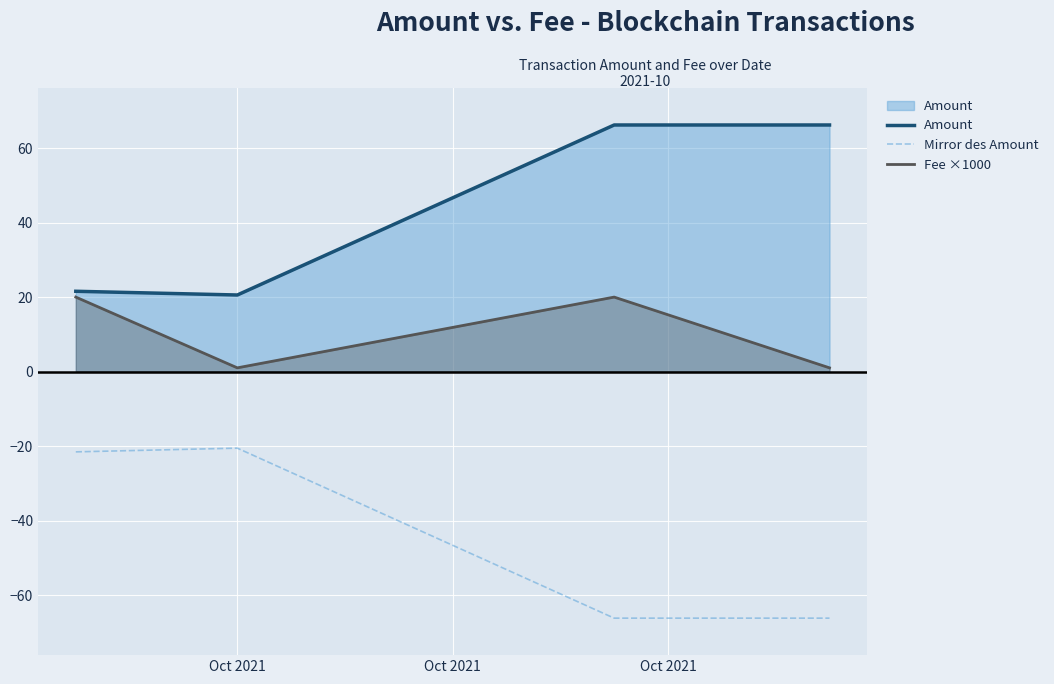

What is the average value of the Amount series?

43.6